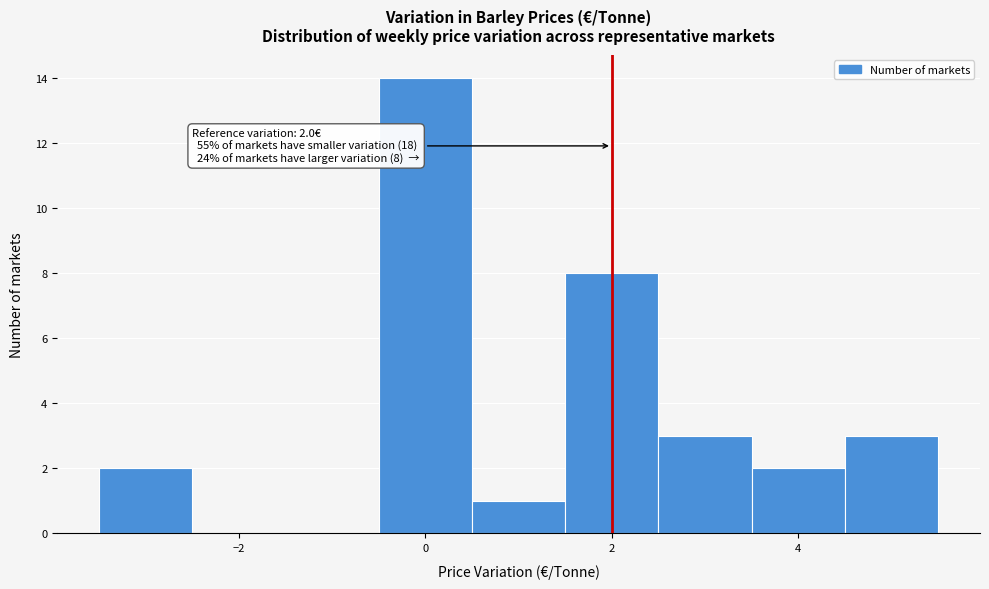

Over which range of the x-axis is the bar tallest?

-0.5 to 0.5